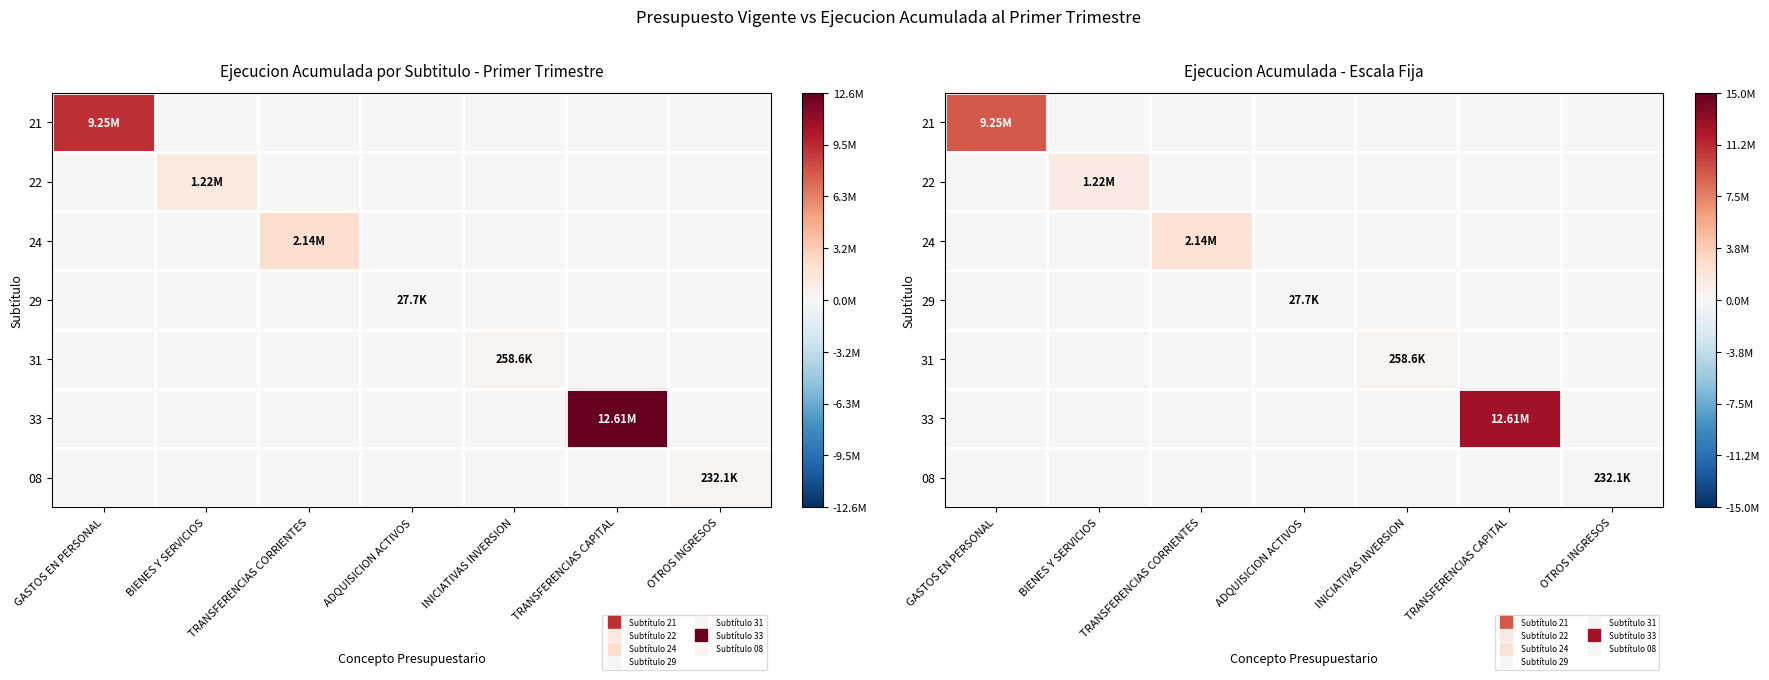

How many series are shown in this chart?

7